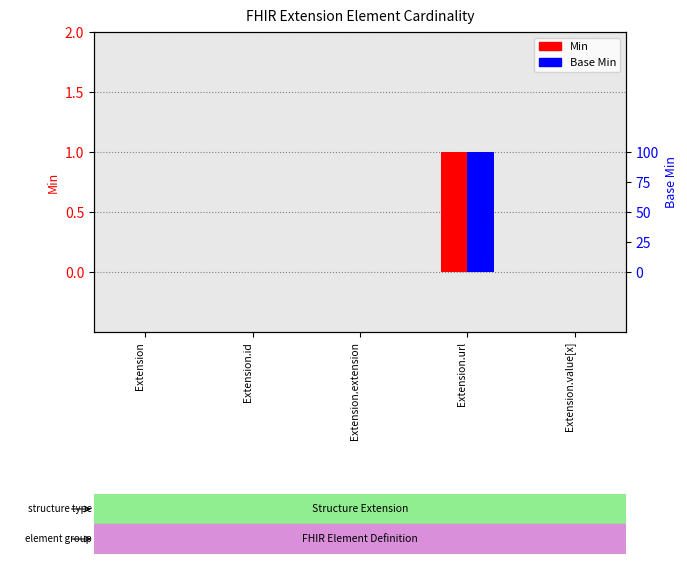

Reading left to right, what are all the values shown in this chart?

Min: 0	0	0	1	0
Base Min: 0	0	0	1	0